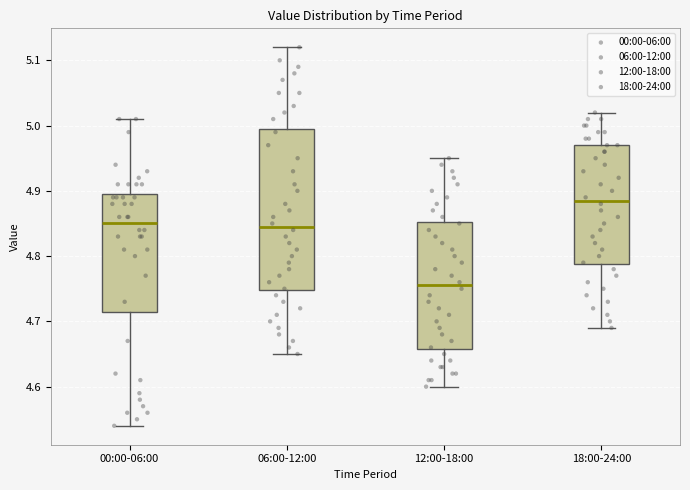

Which box is the tallest, from its lower edge to its upper edge?

06:00-12:00